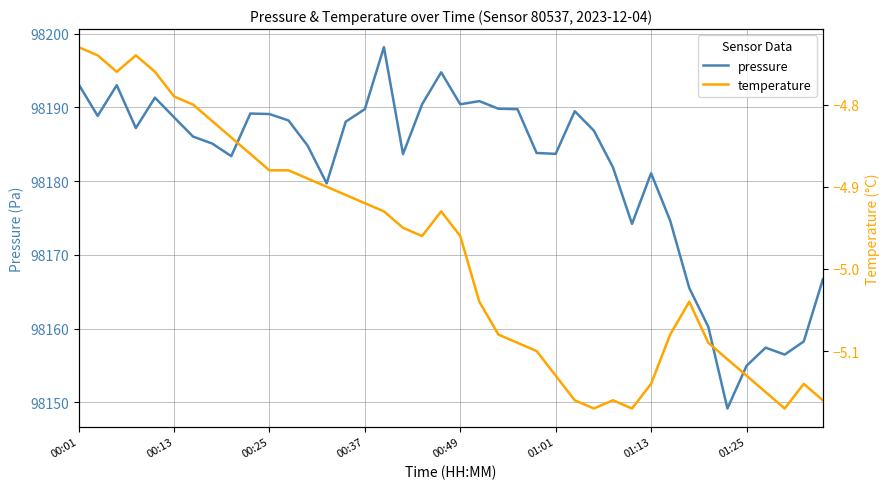

Which series has the largest range (max minus min)?

pressure